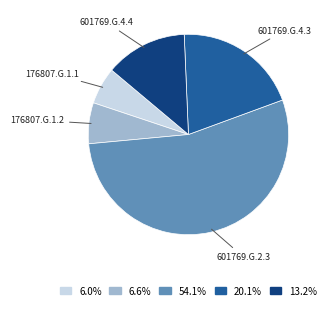

Does 54.1% represent more than half of the total?

Yes